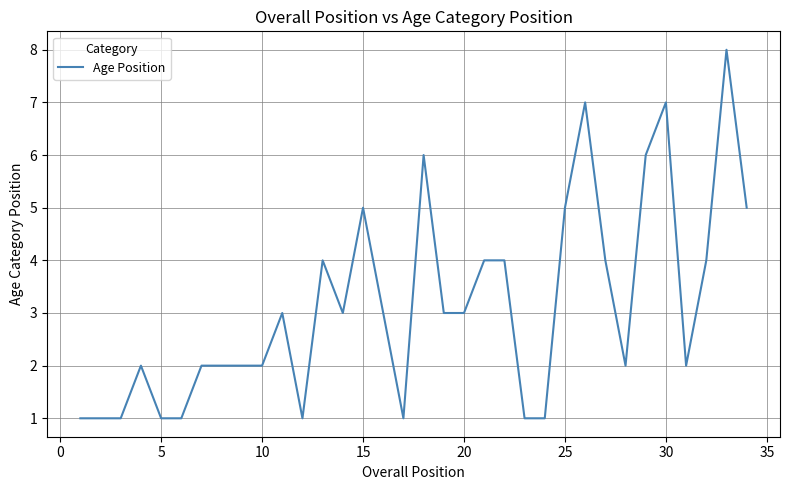

What is the maximum value shown in the chart?

8